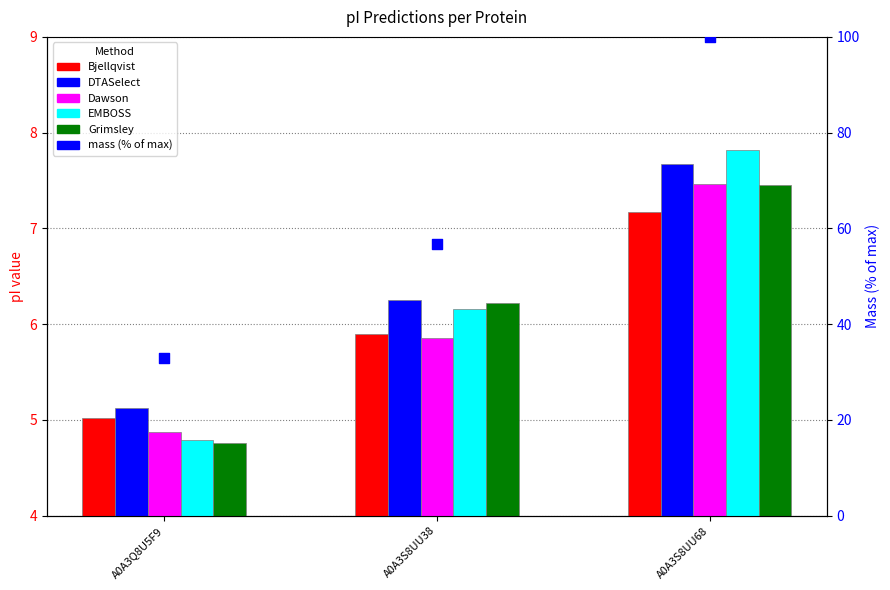

Is the value of mass (% of max) at A0A3S8UU68 greater than the value of Grimsley at A0A3S8UU38?

Yes